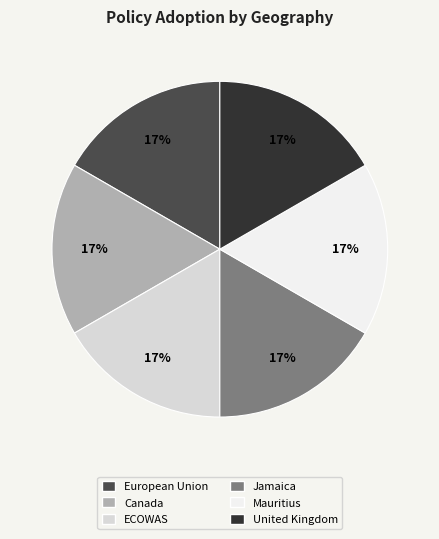

Do Mauritius and United Kingdom together represent more than half of the pie?

No